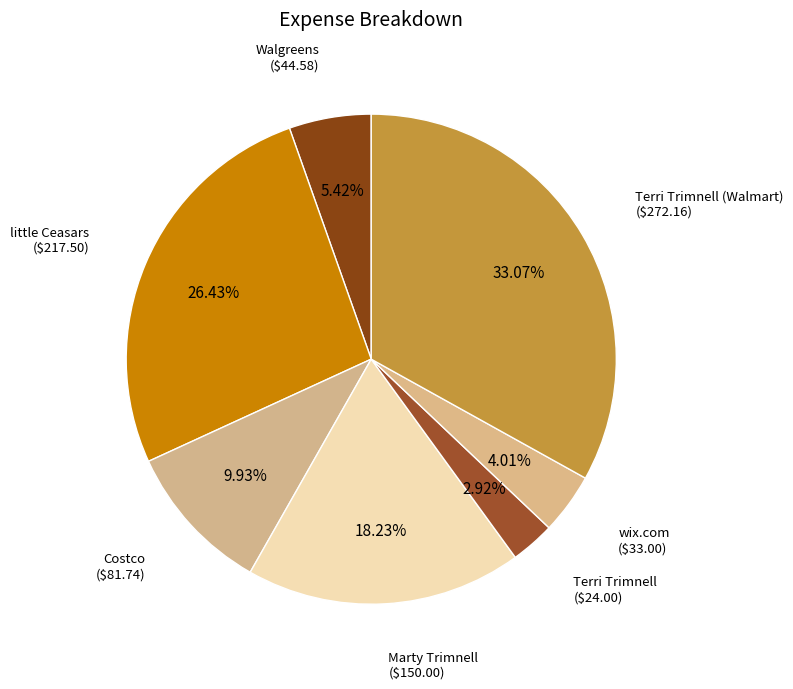

To the nearest percent, what is the average slice percentage?

14%